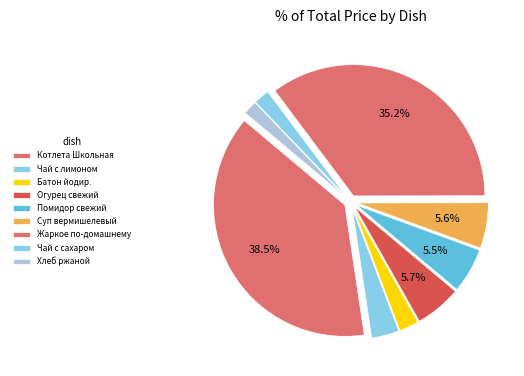

Count the number of slices in the pie.

9